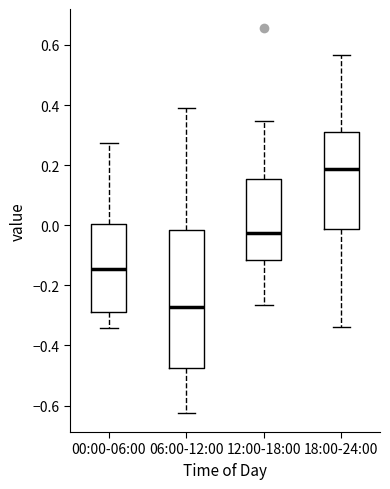

Which box's median line is the lowest?

06:00-12:00